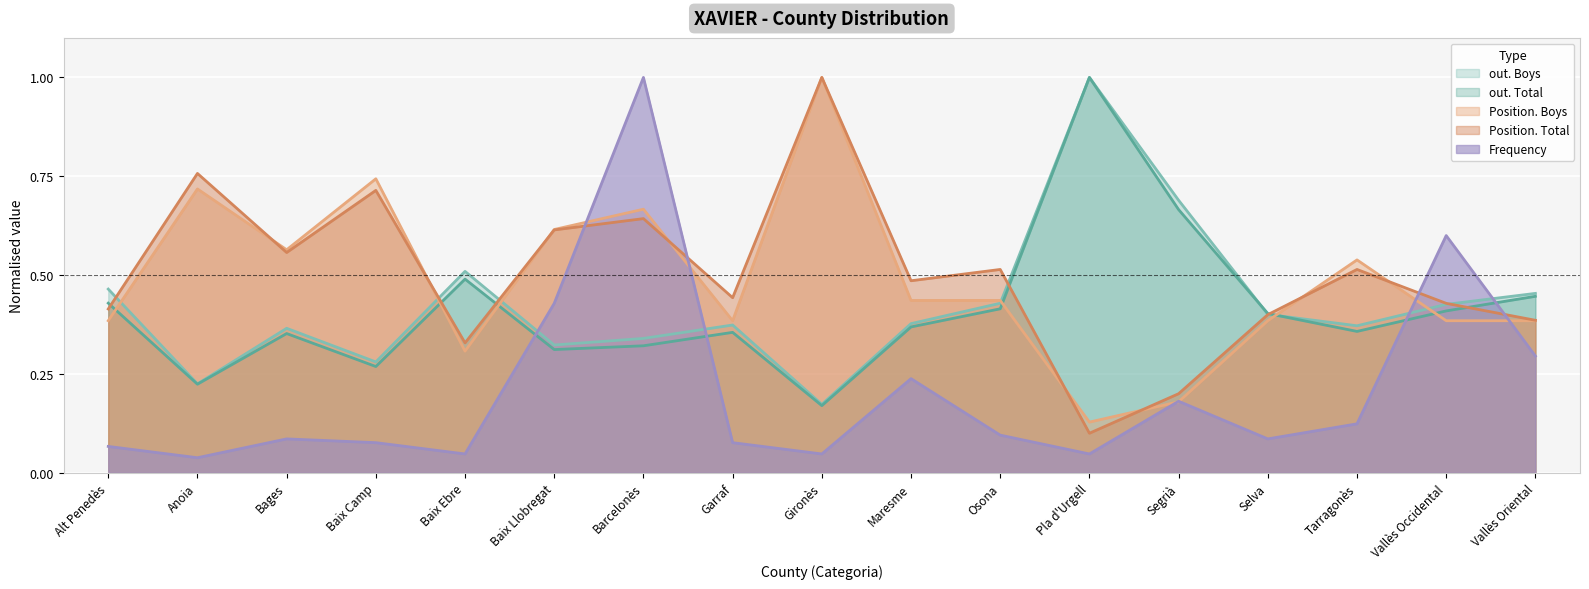

What is the difference between the maximum and minimum values in the Position. Total series?

0.9